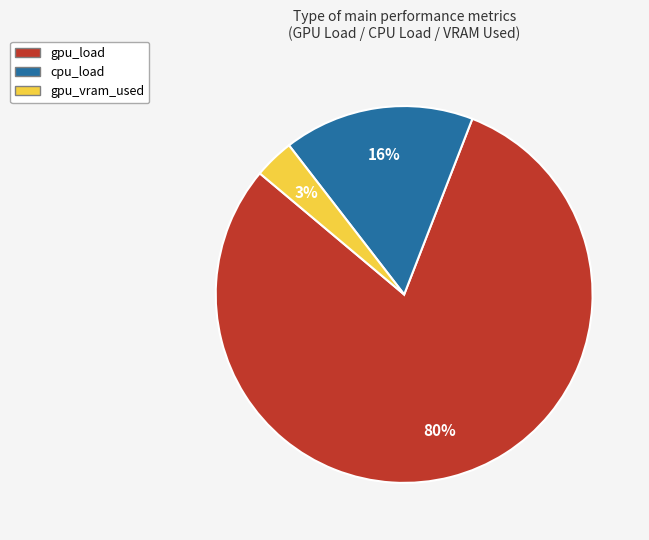

What is the ratio of the value at gpu_vram_used to the value at cpu_load?

0.2